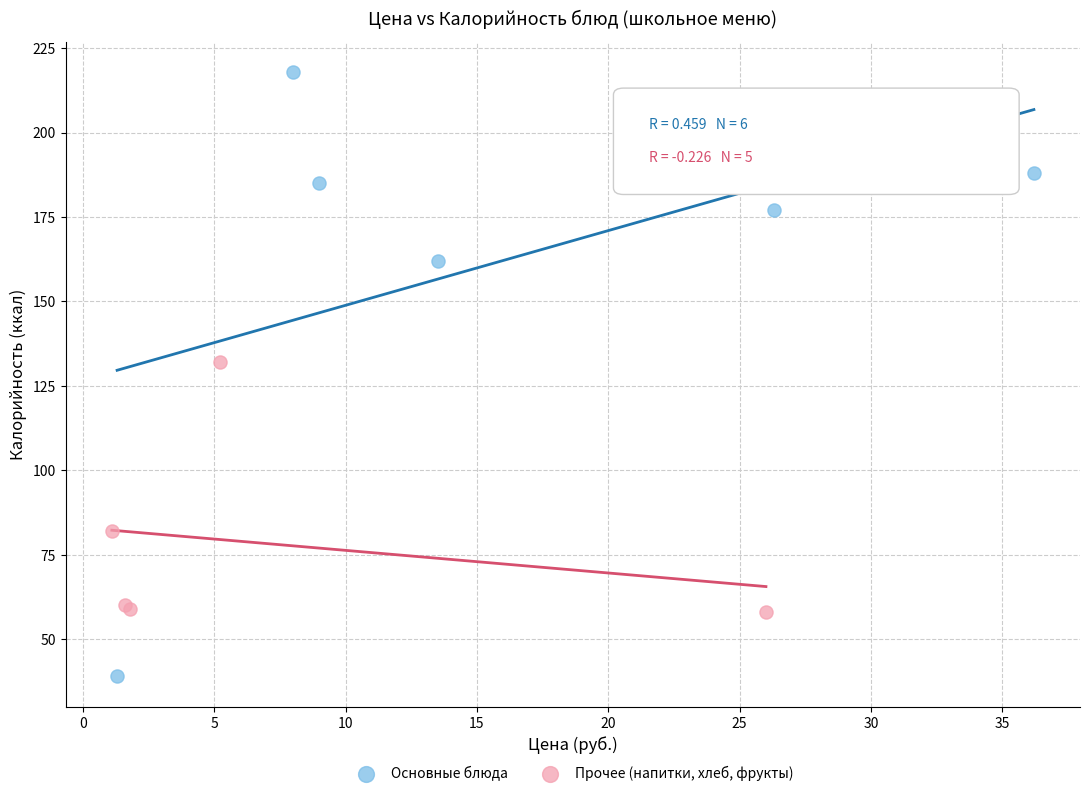

What are all the series names shown in the legend?

Основные блюда, Прочее (напитки, хлеб, фрукты)